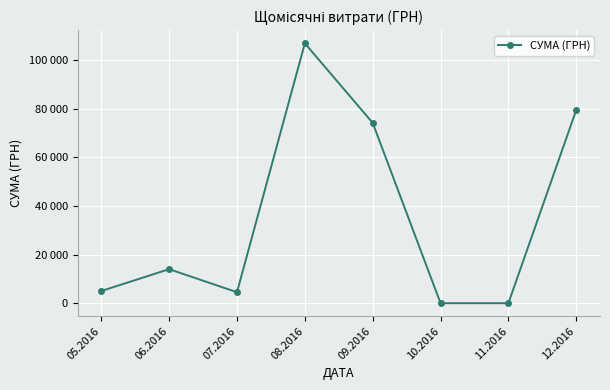

Rank the categories by value from lowest to highest.

10.2016, 11.2016, 07.2016, 05.2016, 06.2016, 09.2016, 12.2016, 08.2016